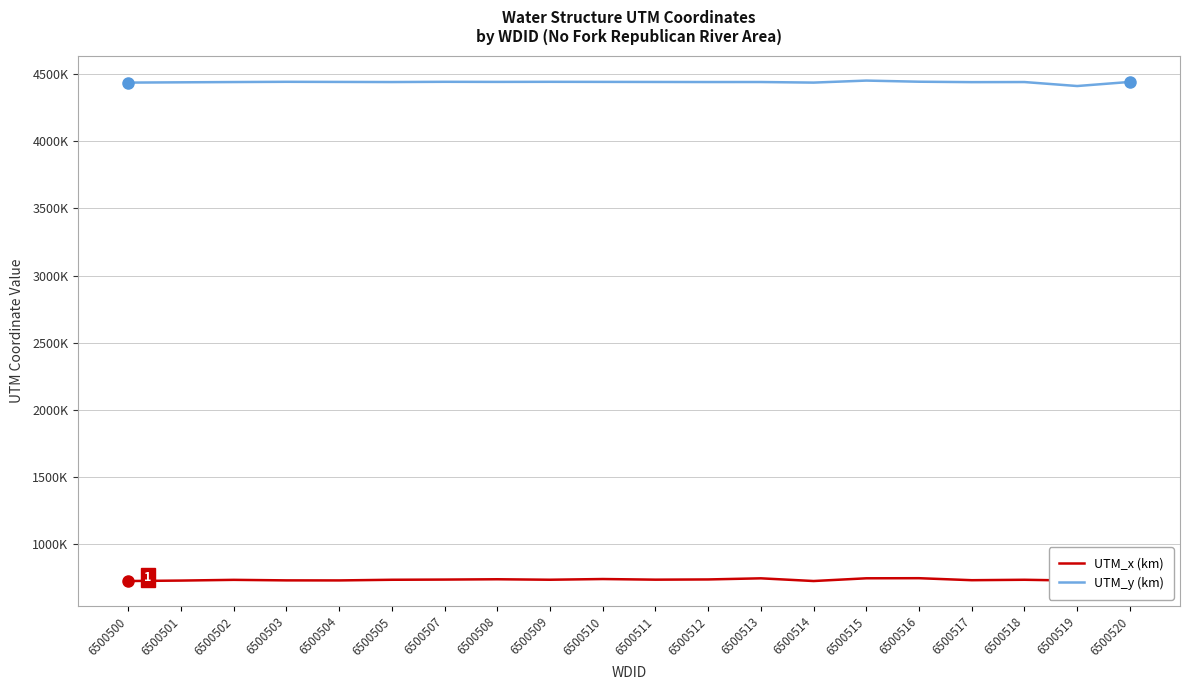

Which category has the highest value across all series?

6500515